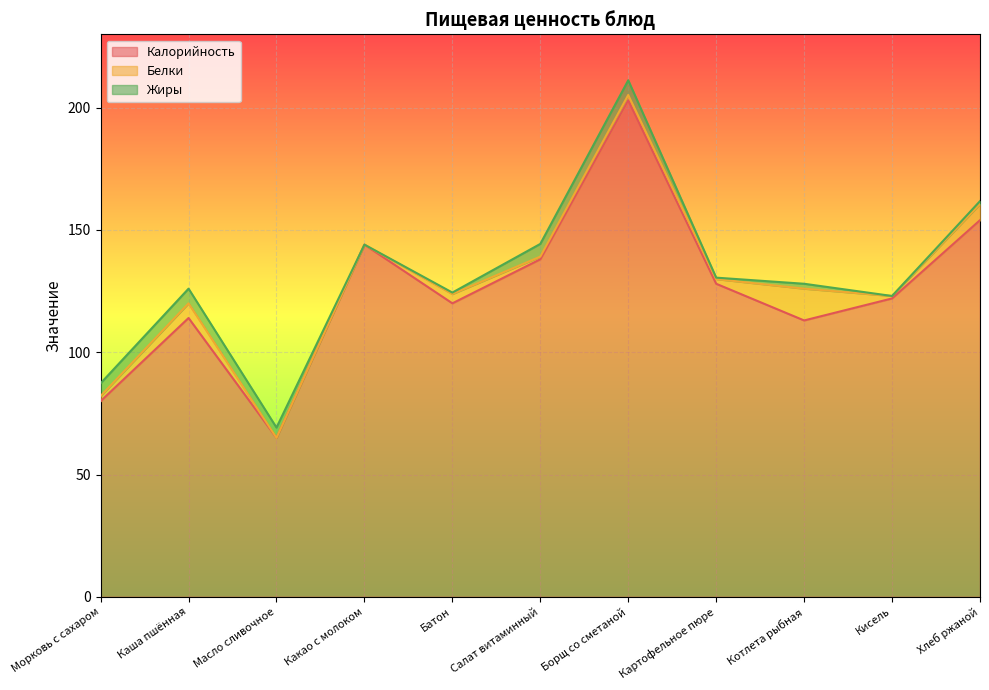

Rank the series at Масло сливочное from highest to lowest value.

Калорийность, Жиры, Белки